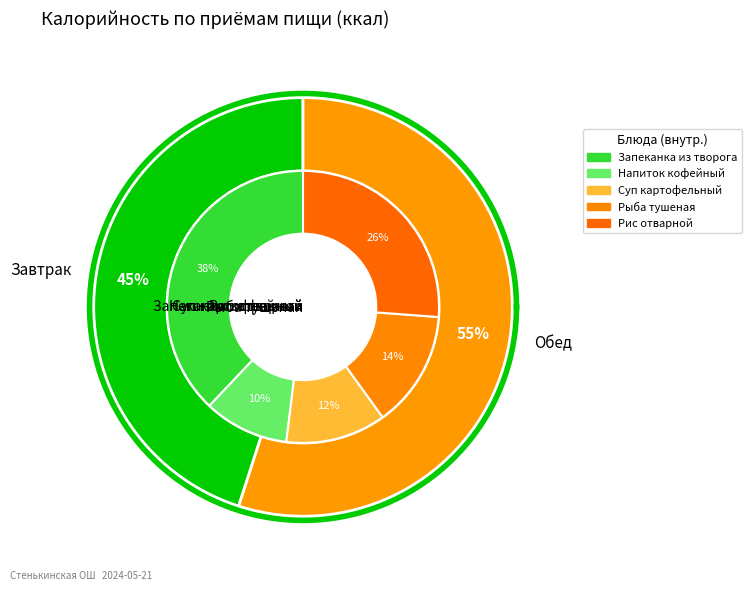

Do Завтрак and Обед together represent more than half of the pie?

Yes